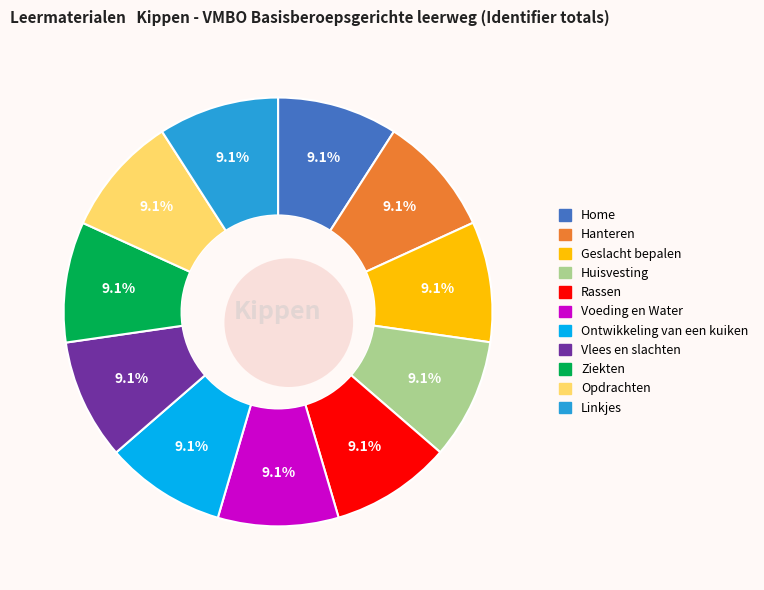

Is it true that Ontwikkeling van een kuiken is 9% of the pie?

True